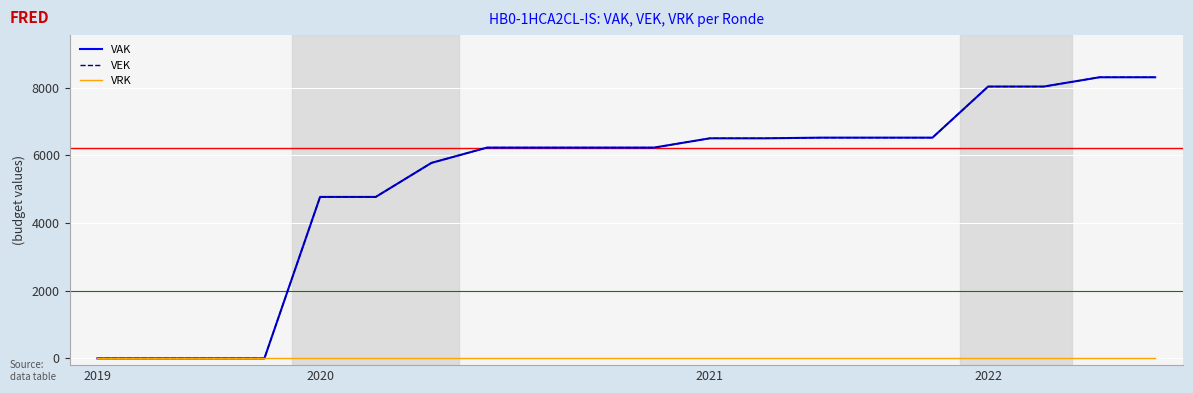

Is this an area chart (filled region under the line)?

No